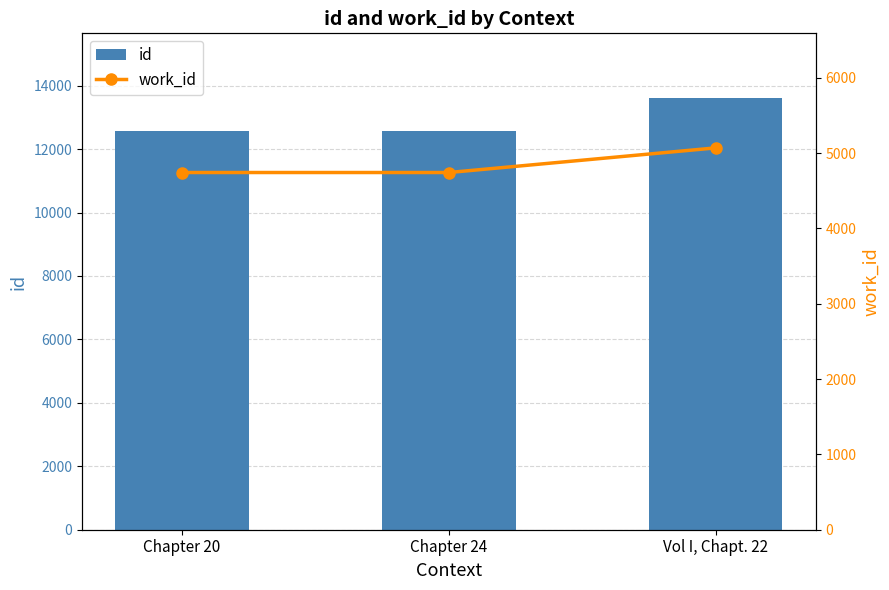

What are all the series names shown in the legend?

id, work_id